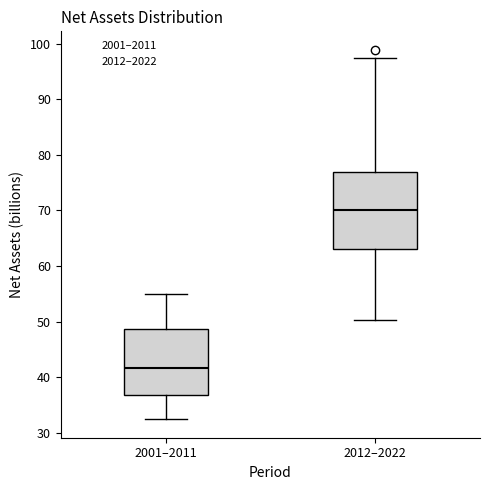

Reading left to right, read every box against the y-axis: the position of its median line, the range the box covers, and the ends of its whiskers. The values are not printed on the chart, so give them approximately, as read against the axis.

2001–2011: median 42, box 37 to 49, whiskers 32 to 55
2012–2022: median 70, box 63 to 77, whiskers 50 to 97